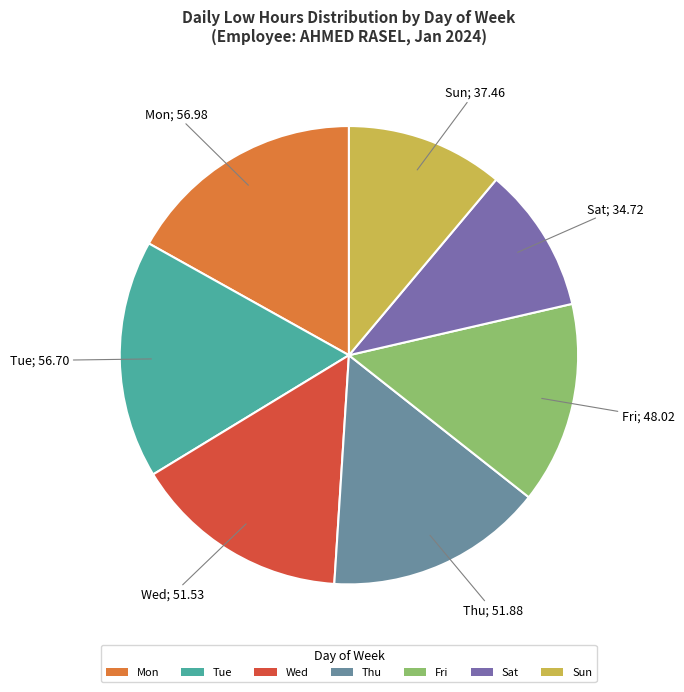

Is Sat the majority of the pie?

No